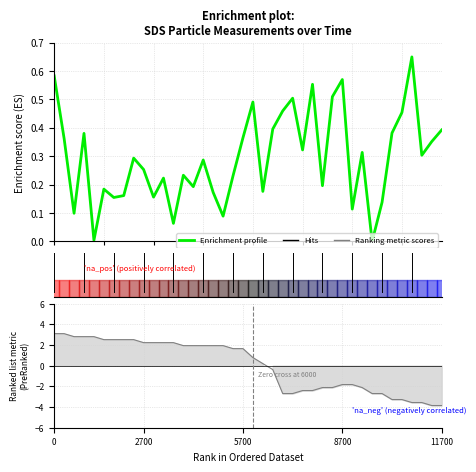

What is the difference between the second highest and second lowest values in the SDS_P1 series?

0.6